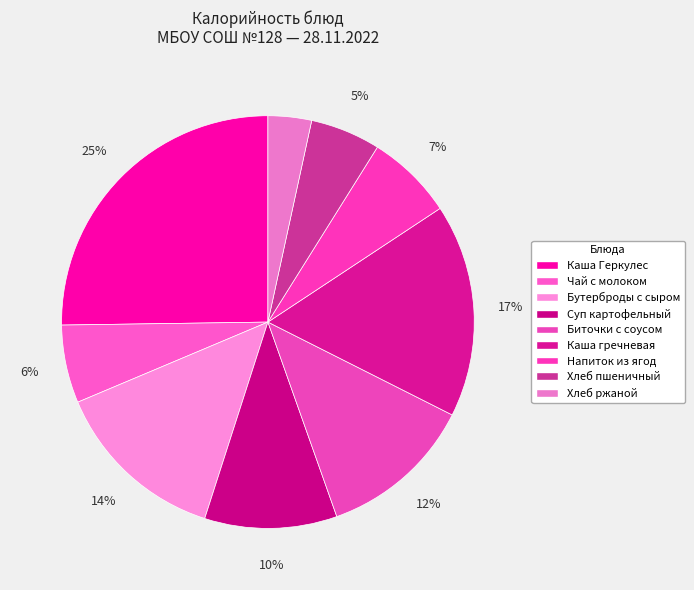

To the nearest percent, what is the combined percentage of Биточки с соусом and Бутерброды с сыром?

26%